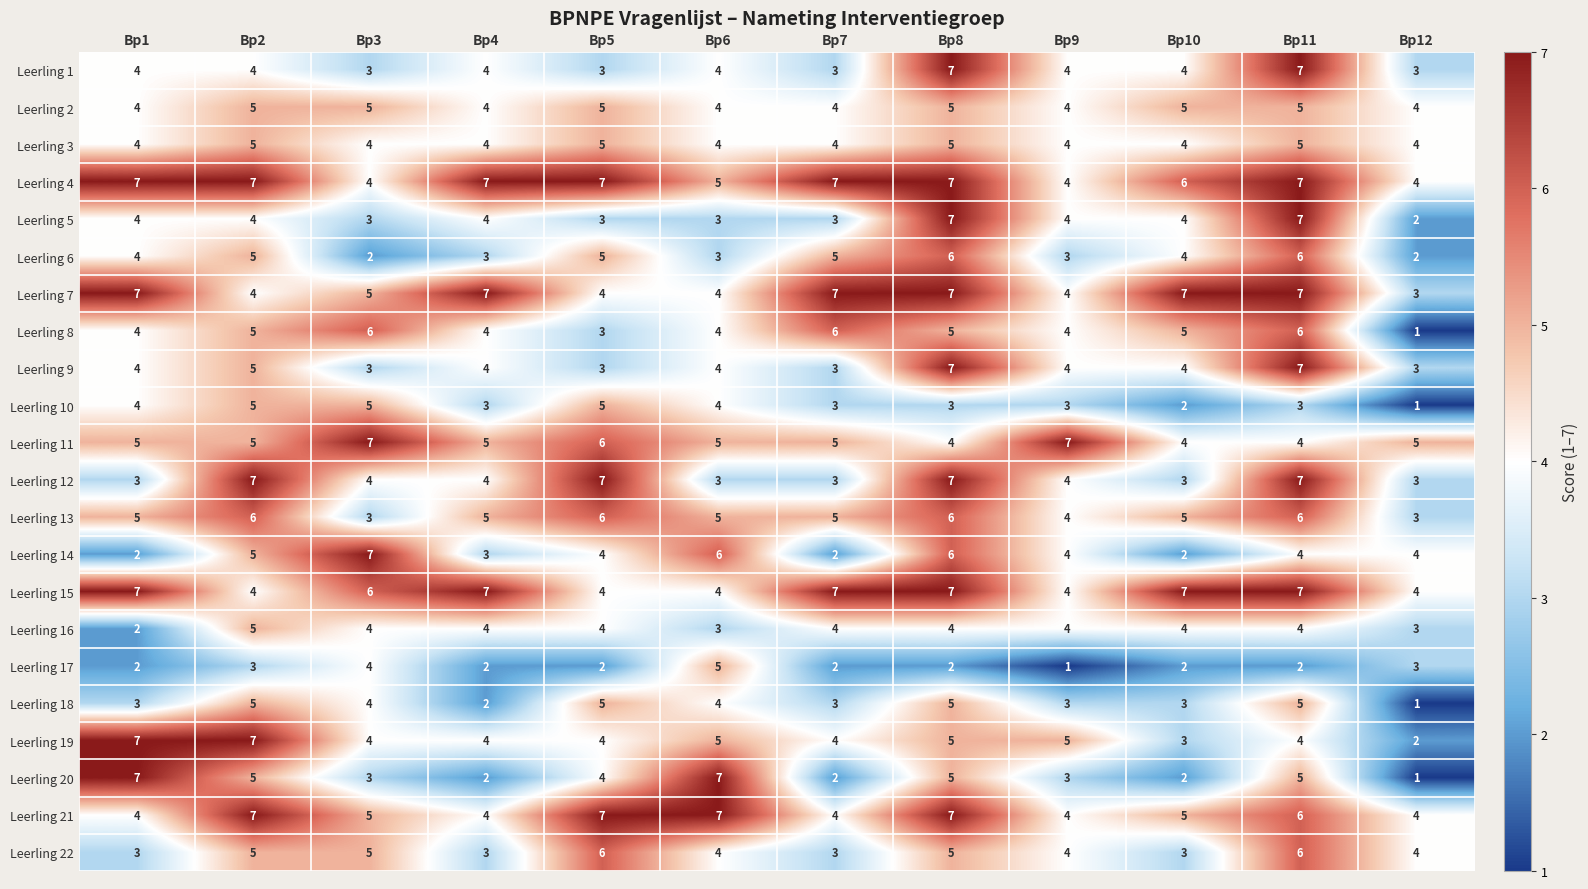

Read the Leerling 14 value at Bp5.

4